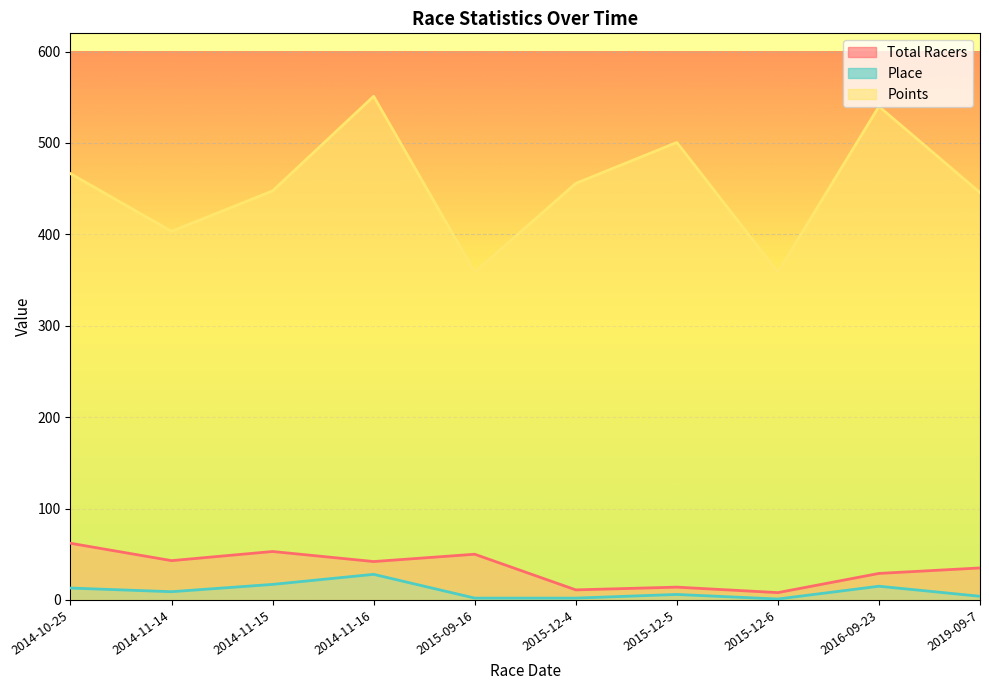

Which has a higher value, 2015-12-4 or 2015-12-5?

2015-12-5